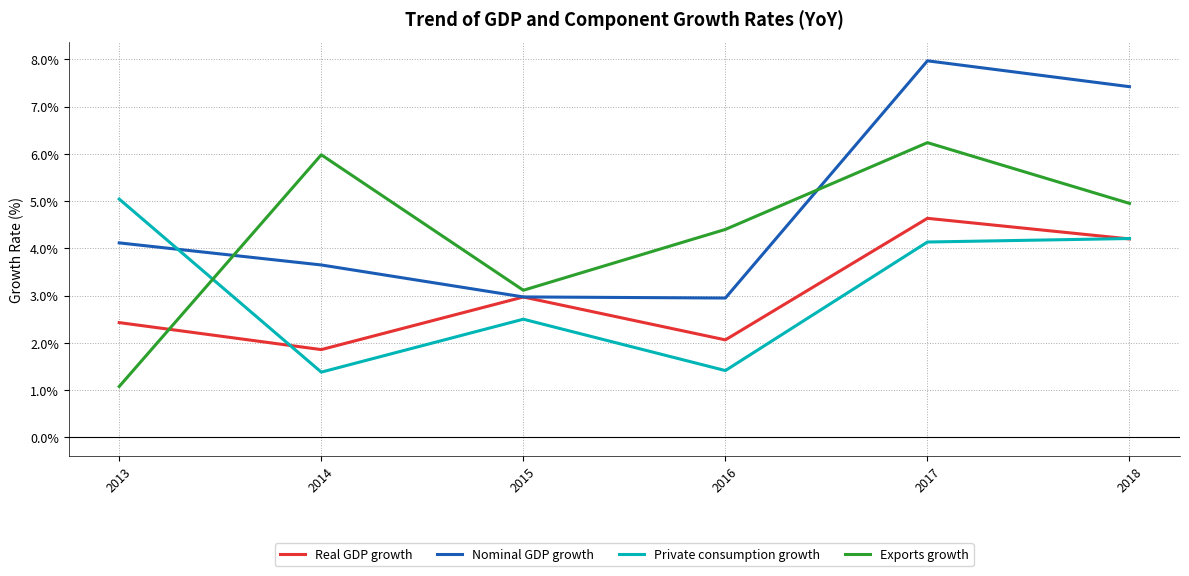

Read the Nominal GDP growth value at 2013.

4.1